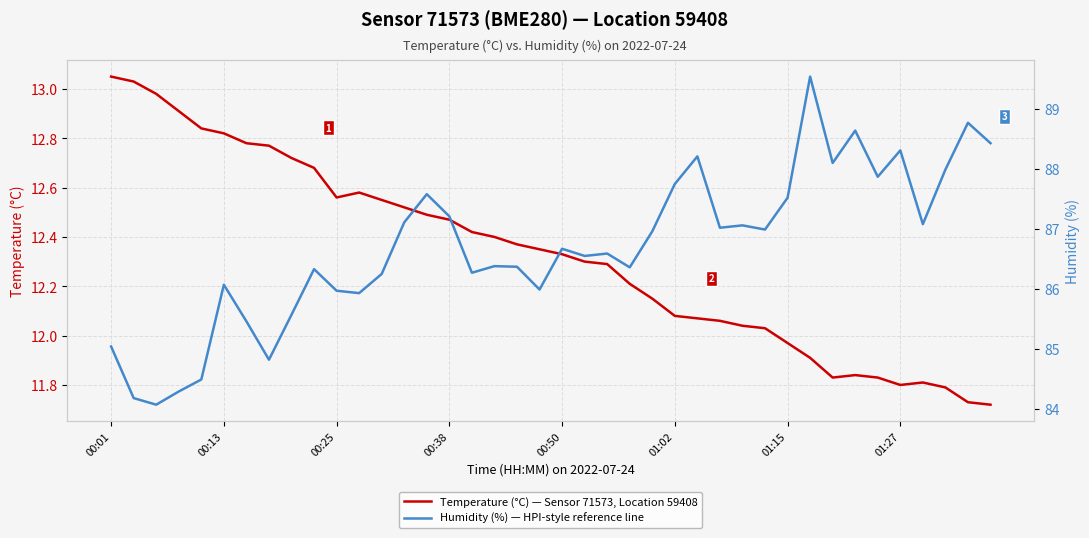

Is the value of Temperature (°C) — Sensor 71573, Location 59408 at 32 greater than the value of Humidity (%) — HPI-style reference line at 12?

No